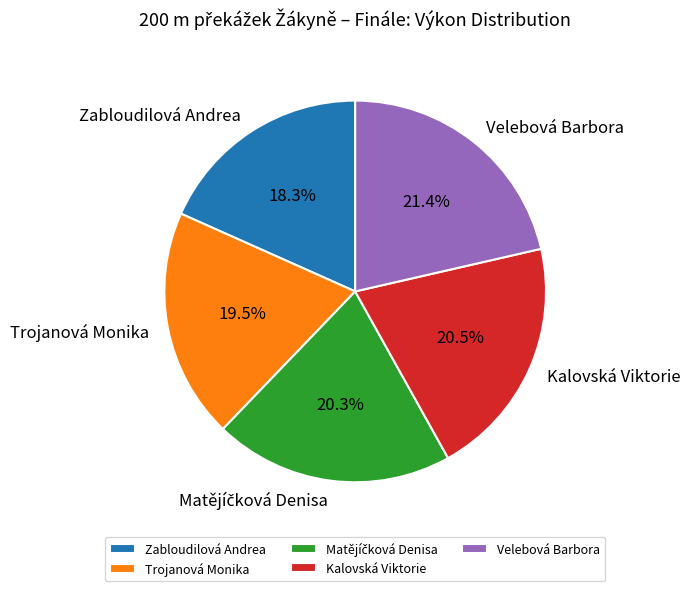

Between Zabloudilová Andrea and Kalovská Viktorie, which is larger?

Kalovská Viktorie